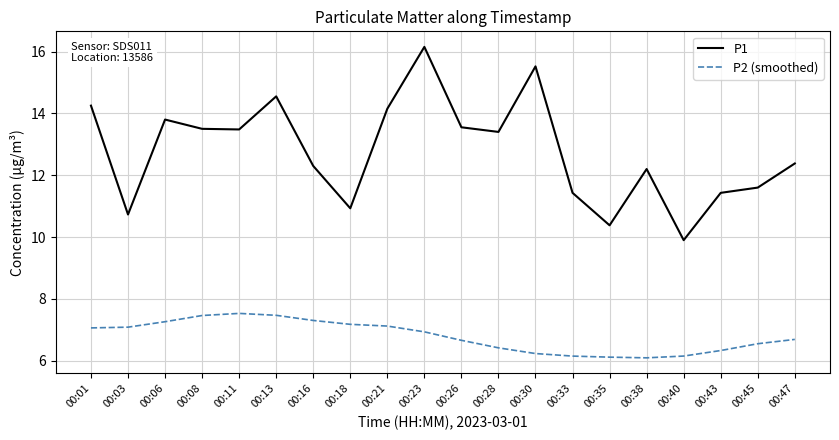

What is the difference between the maximum and minimum values in the P2 (smoothed) series?

1.4